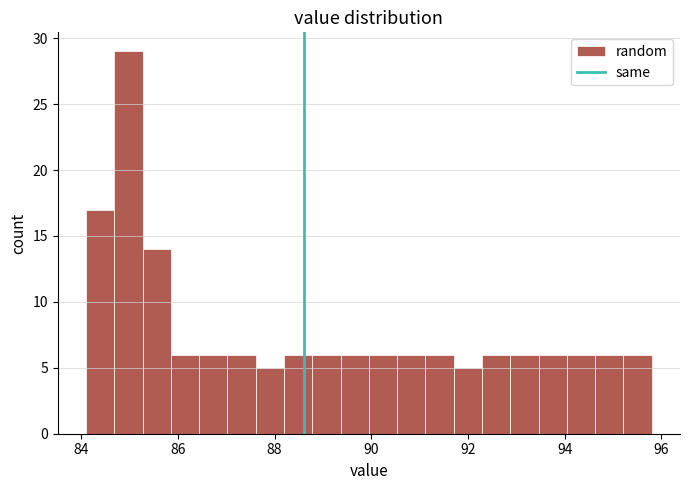

Read against the x-axis, roughly where is the centre of the tallest bar?

85.0